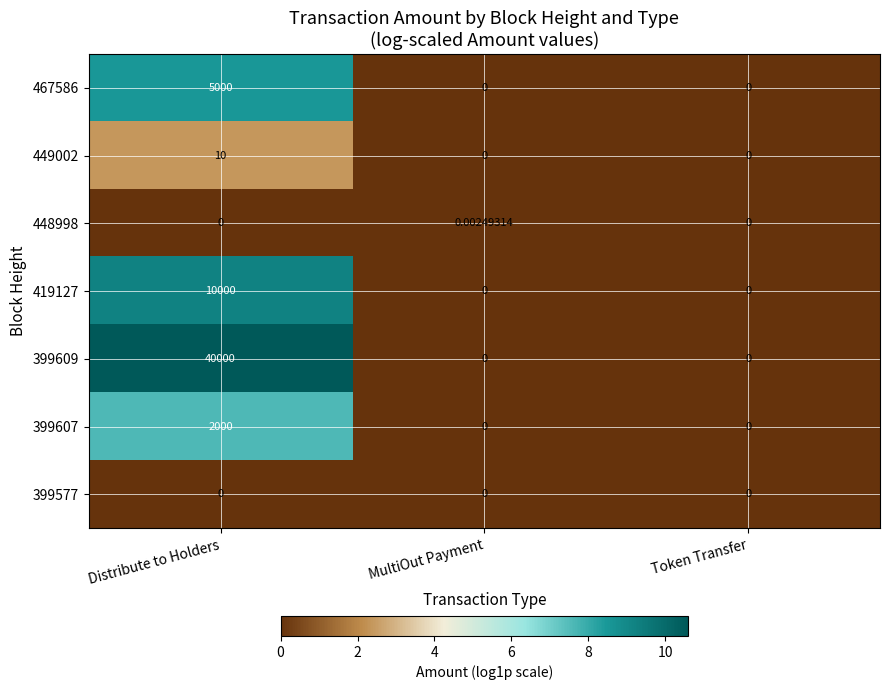

At which category is the sum across all series the highest?

Distribute to Holders